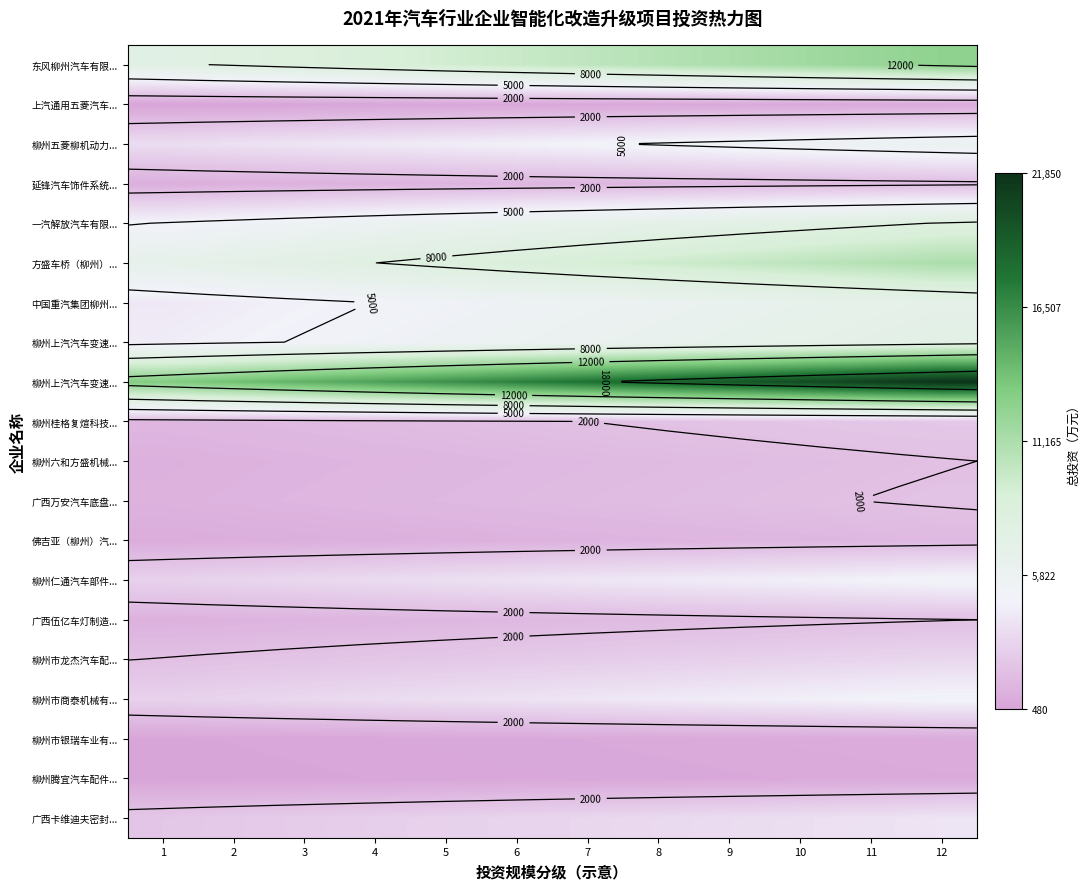

How many data points does each series have?

12